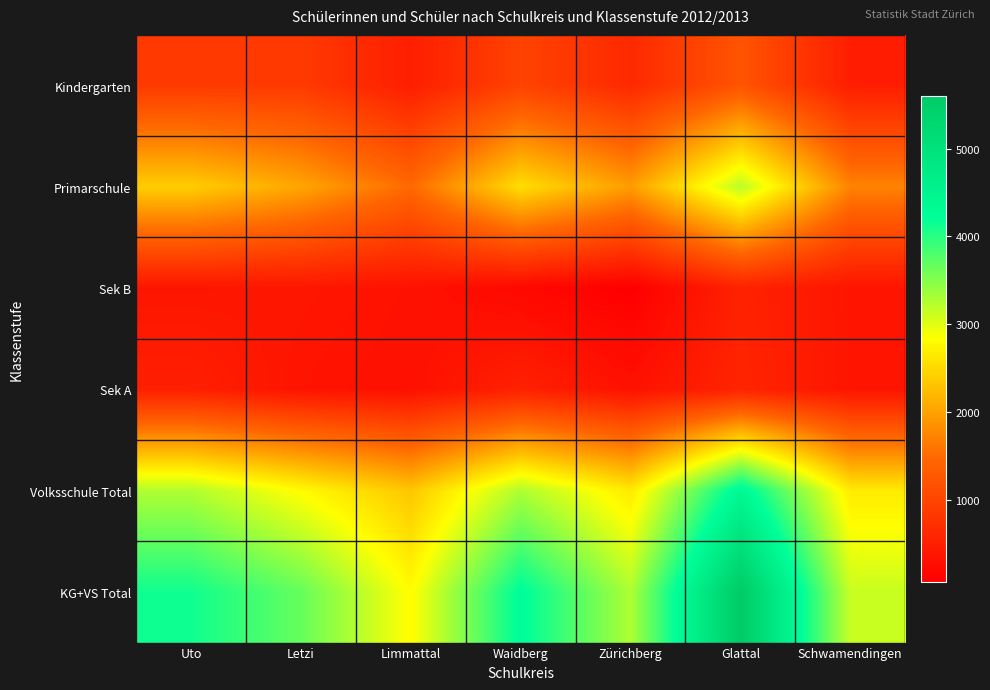

What is the total value across all series at Schwamendingen?

8720